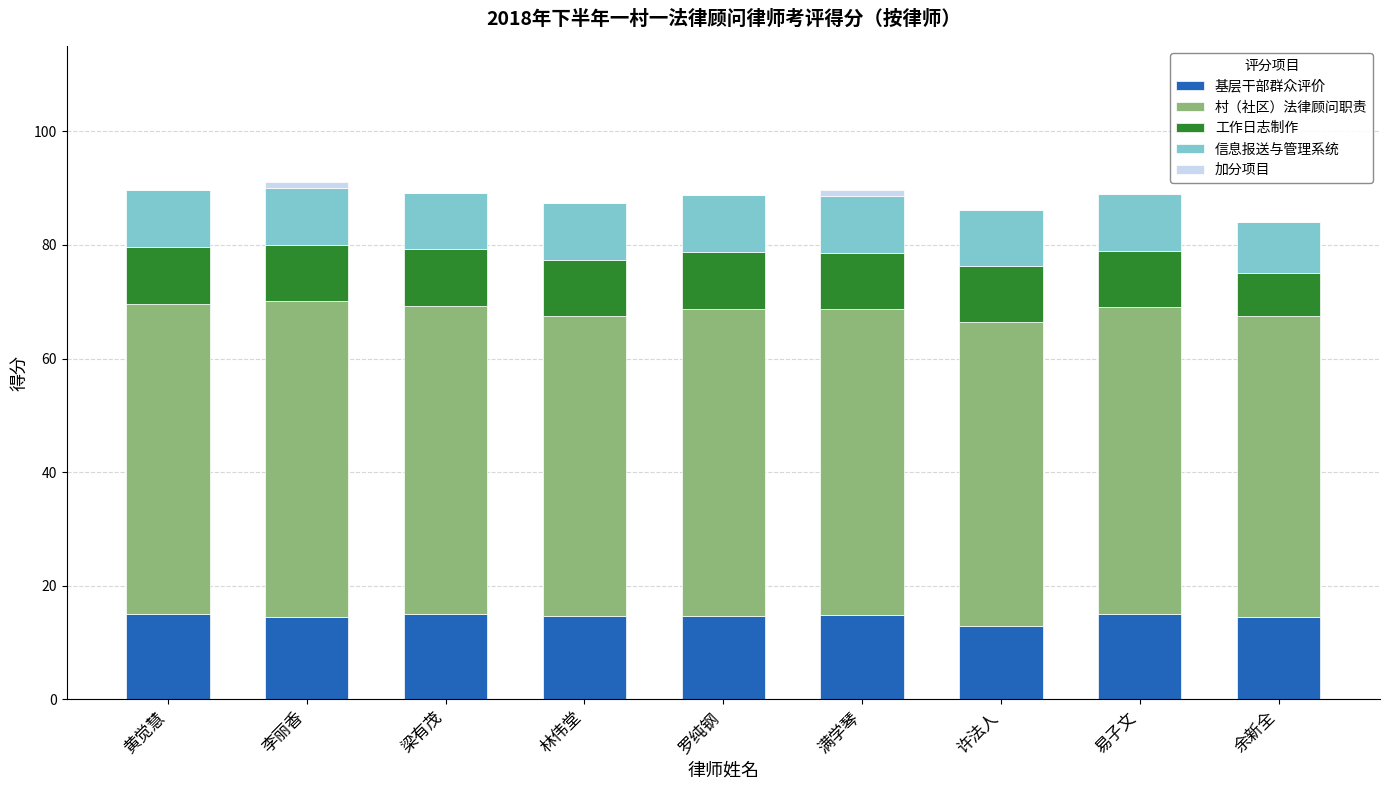

What is the total value across all series at 余新全?

84.0